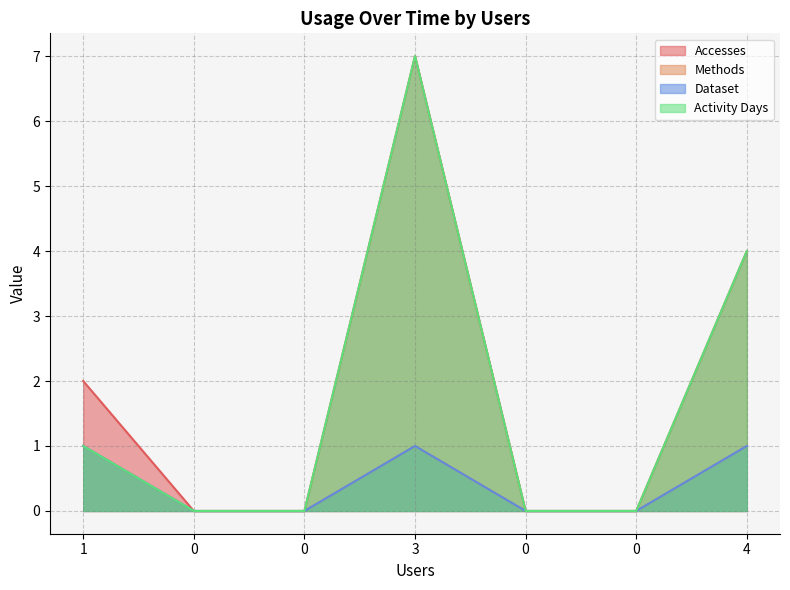

Does the chart have visible grid lines?

Yes